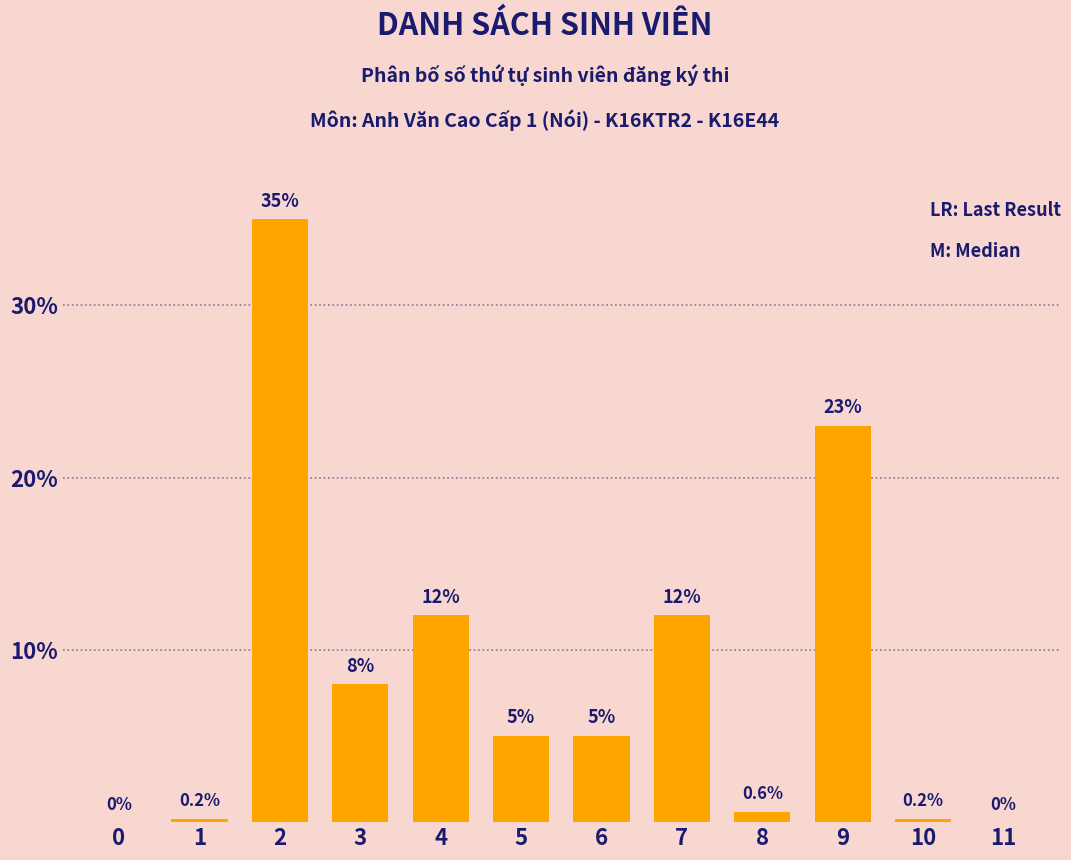

Reading left to right, list all the values displayed in this chart.

0=0.0	1=0.2	2=35.0	3=8.0	4=12.0	5=5.0	6=5.0	7=12.0	8=0.6	9=23.0	10=0.2	11=0.0